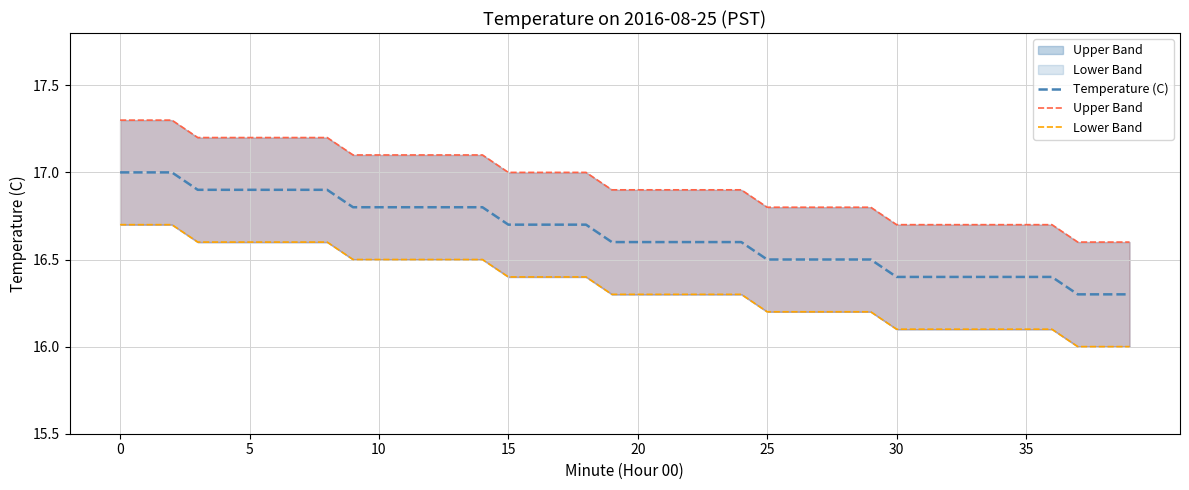

Rank the series at 24 from lowest to highest value.

Lower Band, Temperature (C), Upper Band